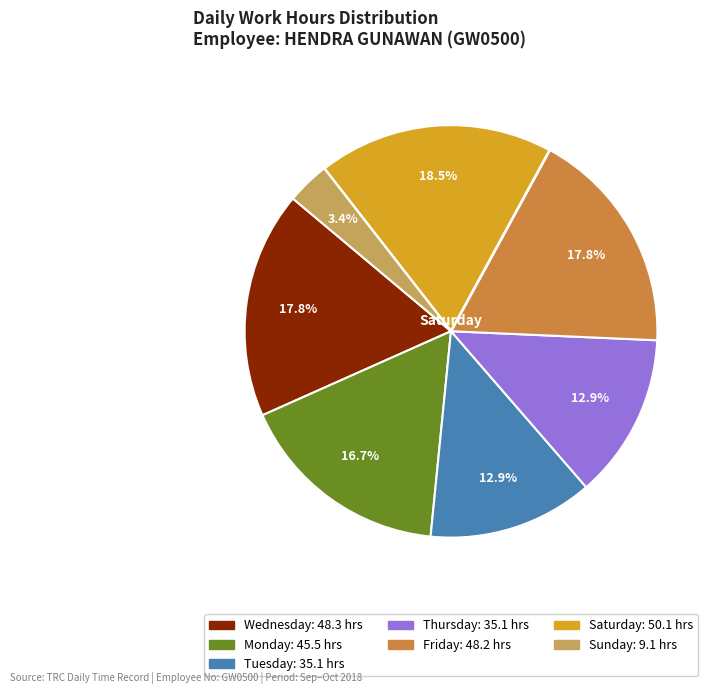

Is there a majority slice in this chart?

No